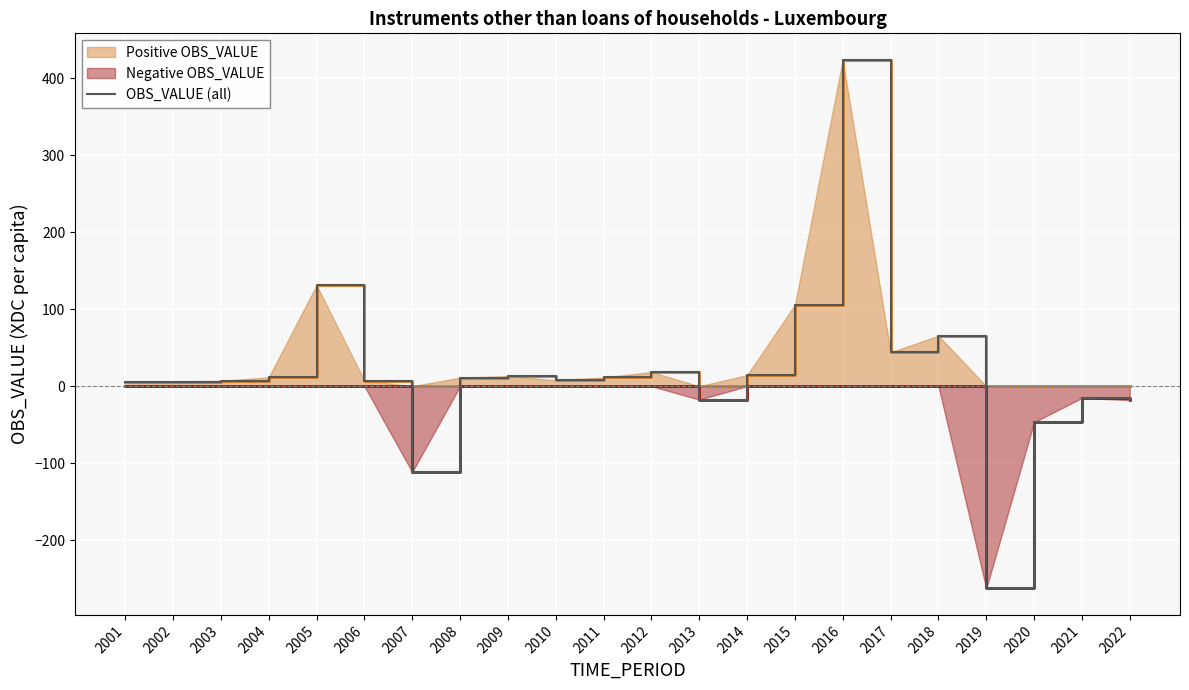

List the labels in order of value, smallest first.

2019, 2007, 2020, 2022, 2013, 2021, 2001, 2002, 2003, 2006, 2010, 2008, 2011, 2004, 2009, 2014, 2012, 2017, 2018, 2015, 2005, 2016